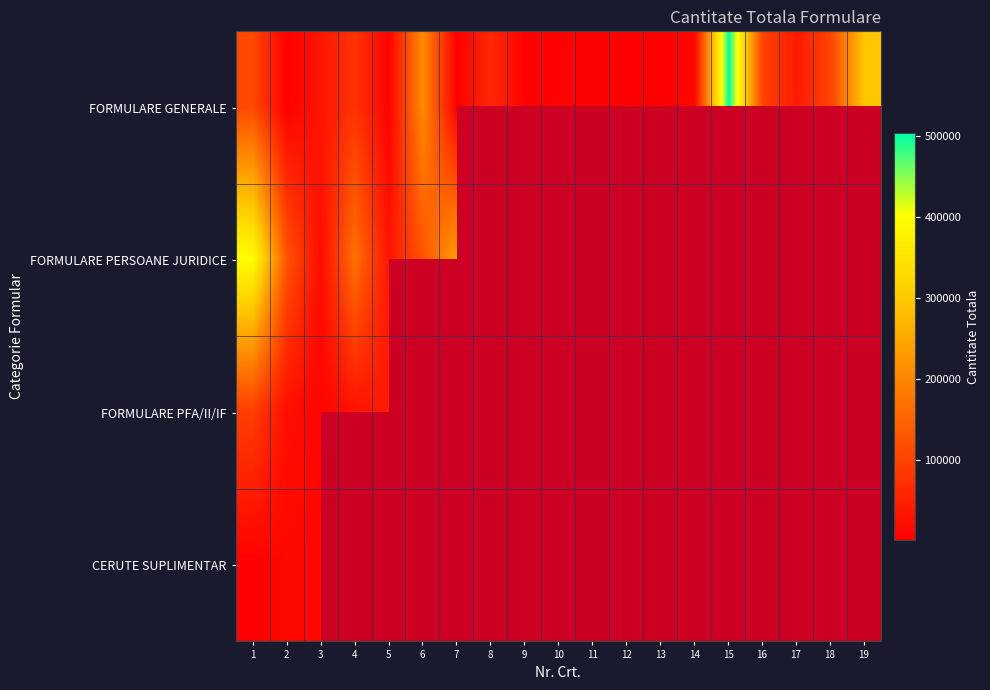

What is the minimum value shown in the chart?

550.0